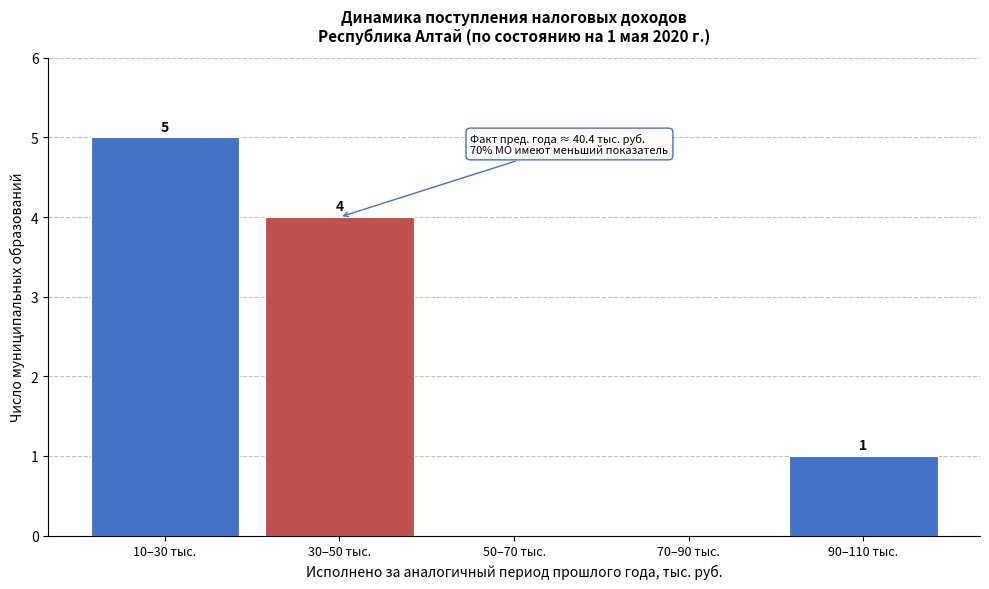

Reading left to right, extract all data points from this chart.

10–30 тыс.=5	30–50 тыс.=4	50–70 тыс.=0	70–90 тыс.=0	90–110 тыс.=1